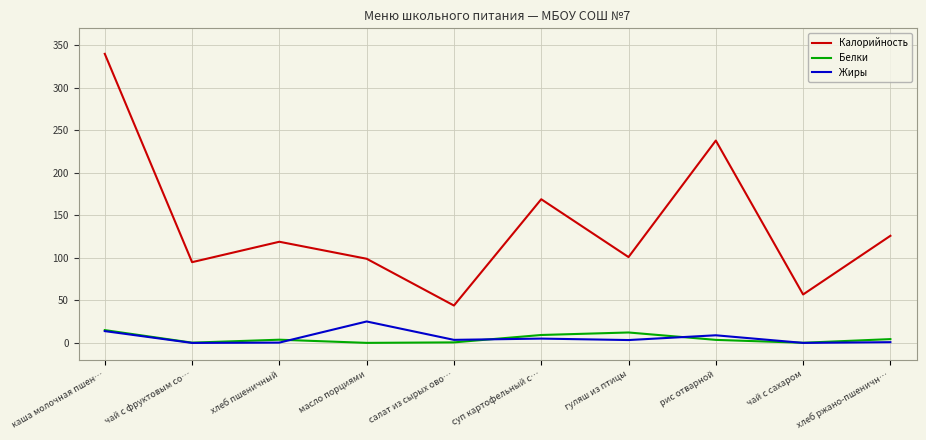

How many series are shown in this chart?

3